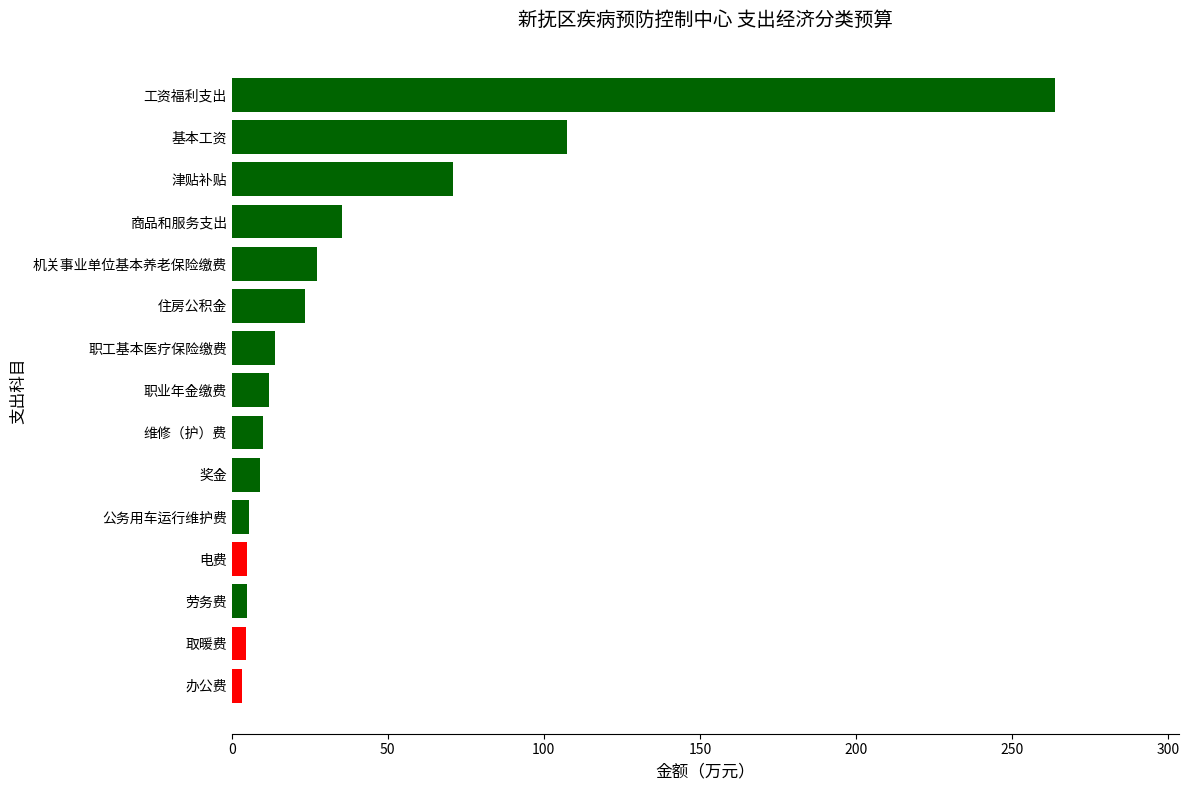

How many bars are there in total?

15